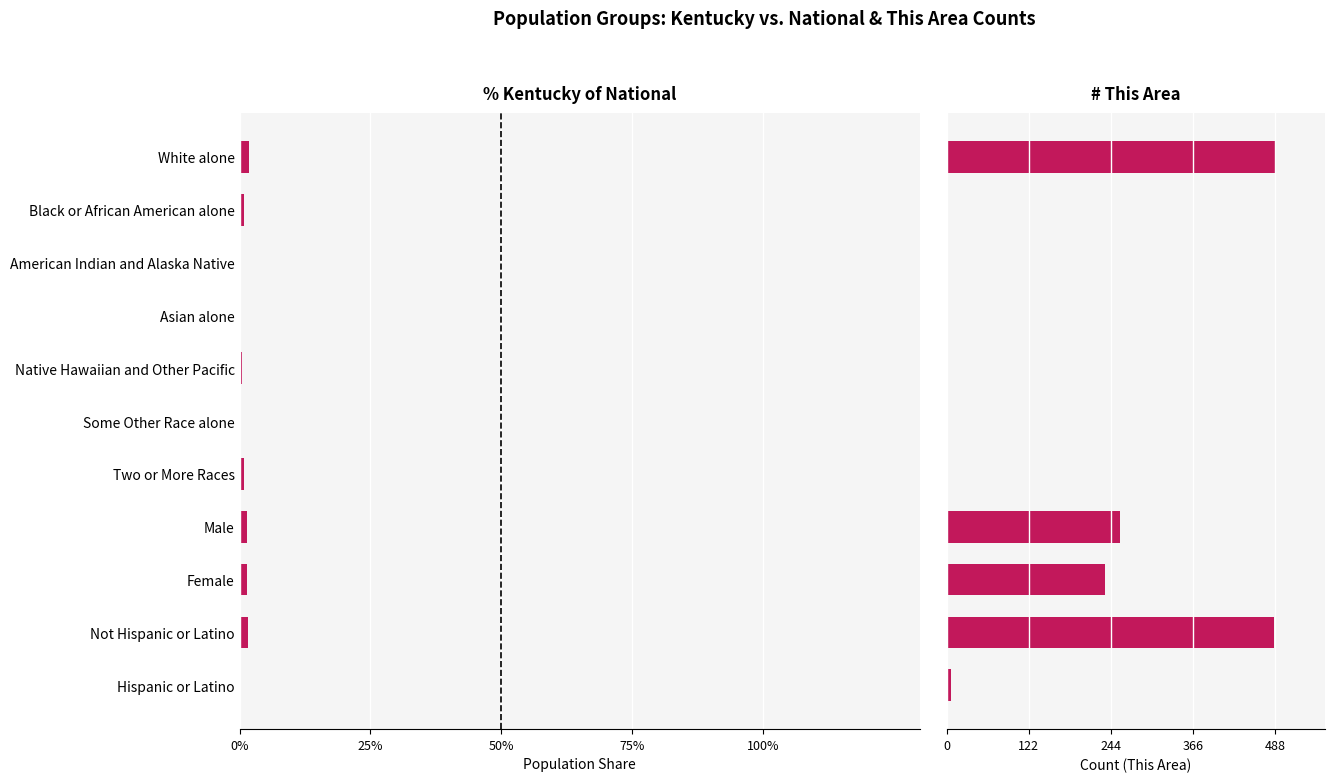

The This Area Count series shows 0.0 at 6. True or false?

True